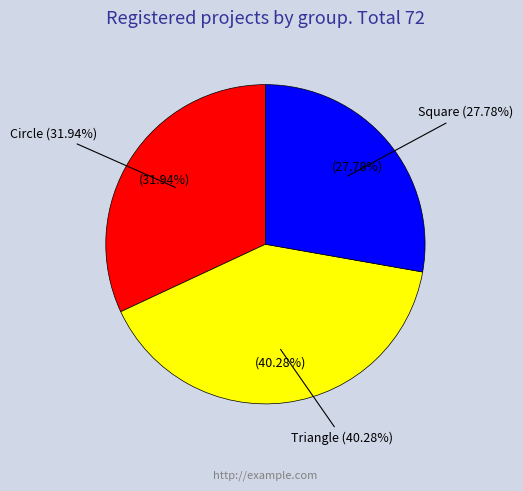

Does Triangle account for over 50% of the chart?

No